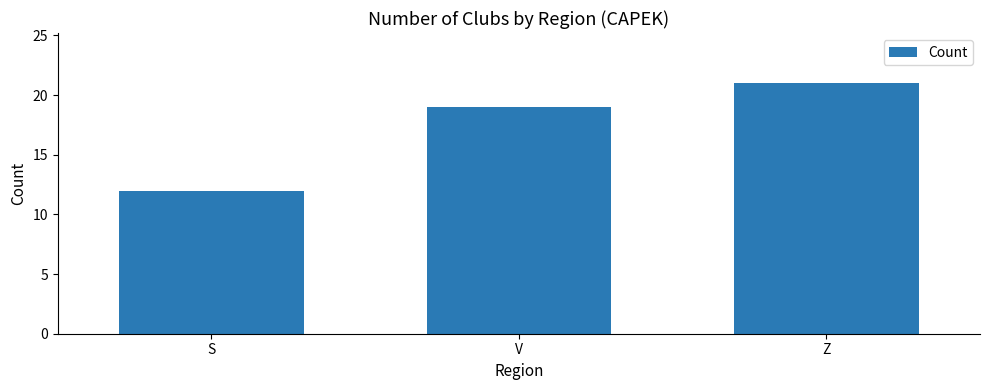

What is the sum of all values?

52